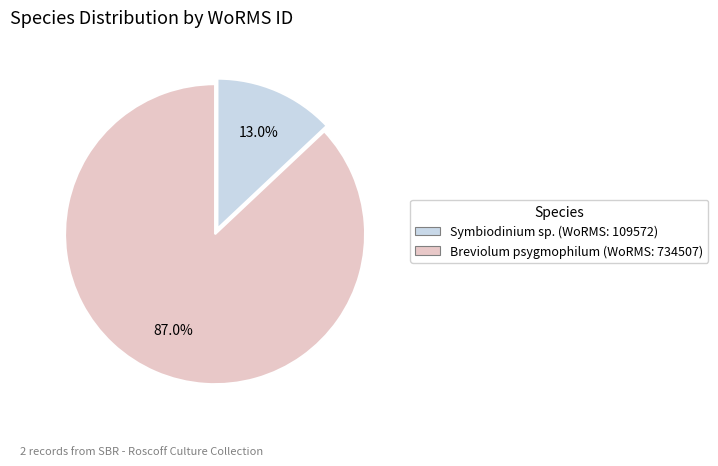

How much of the chart is everything except Symbiodinium sp.?

87.0%